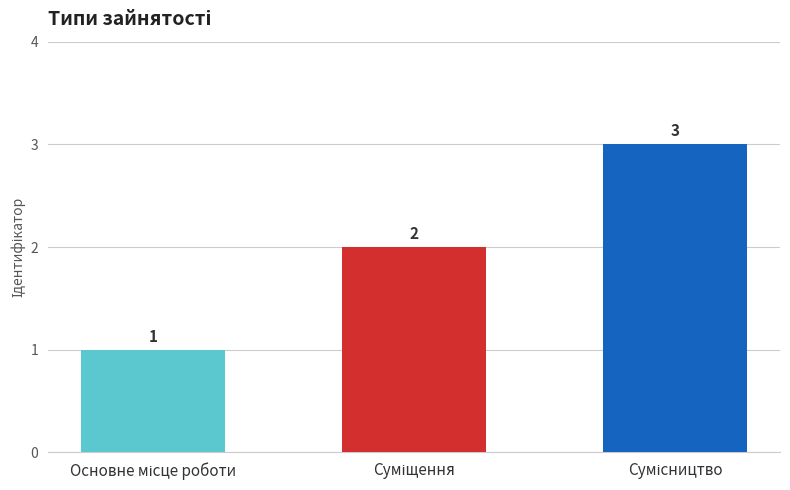

What is the sum of all values?

6